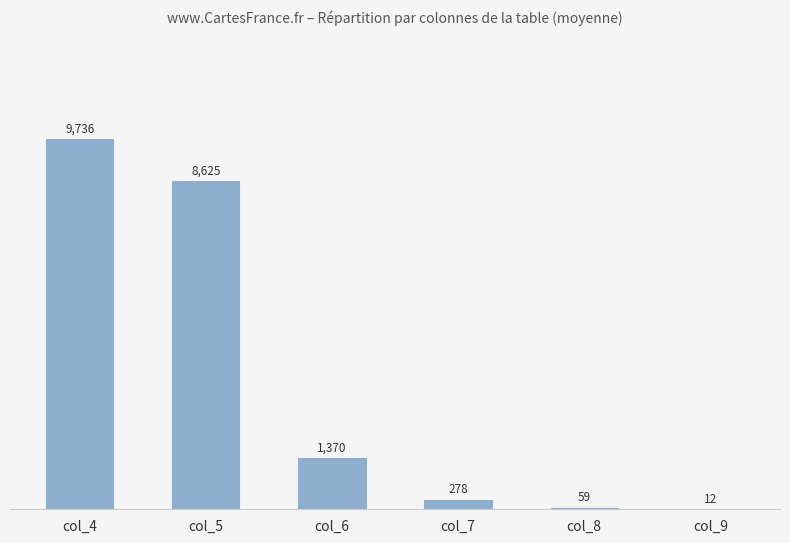

How many data points does each series have?

6